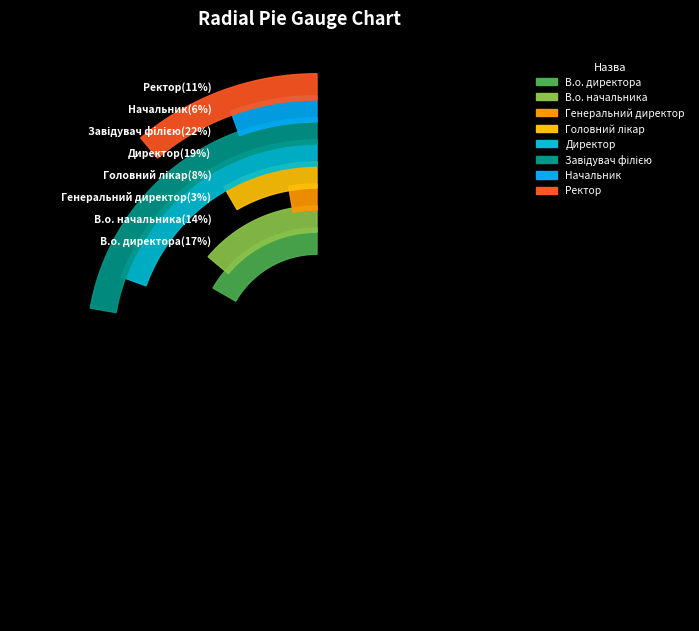

Which category has the biggest portion of the pie?

Завідувач філією